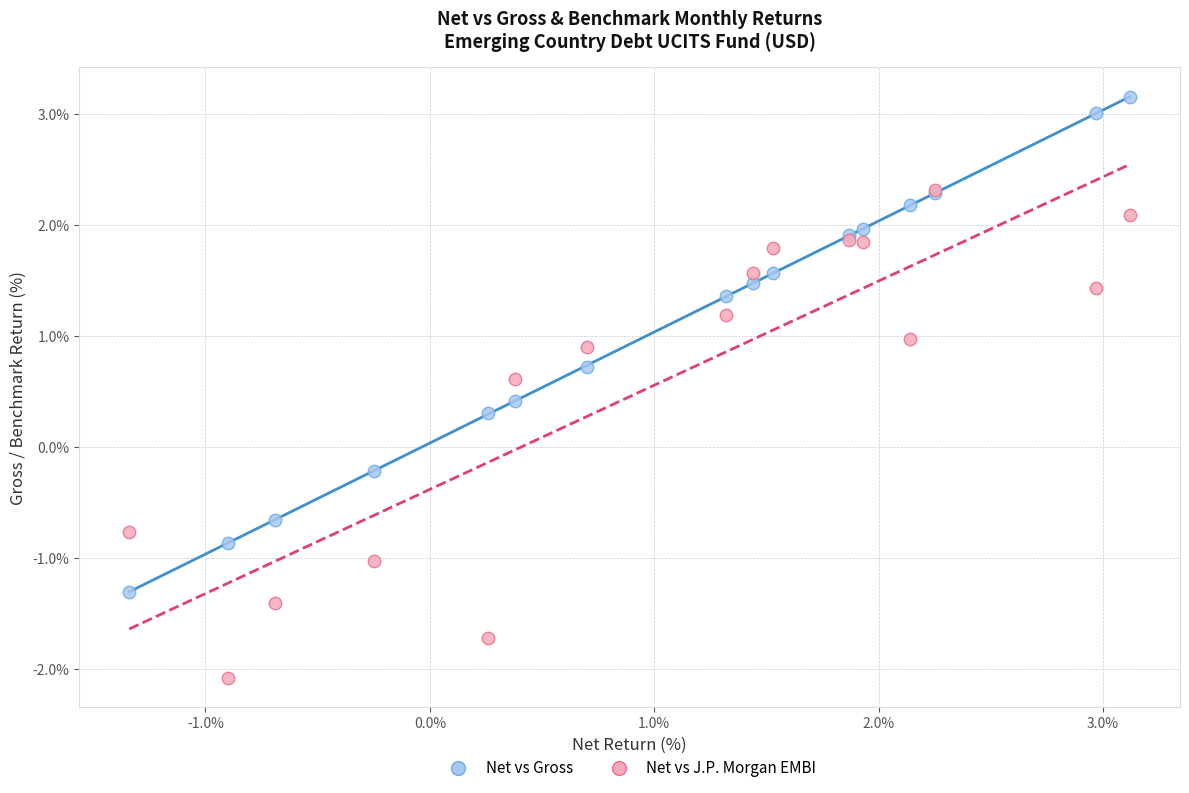

In the Net vs J.P. Morgan EMBI series, what Y value is closest to 0?

0.6